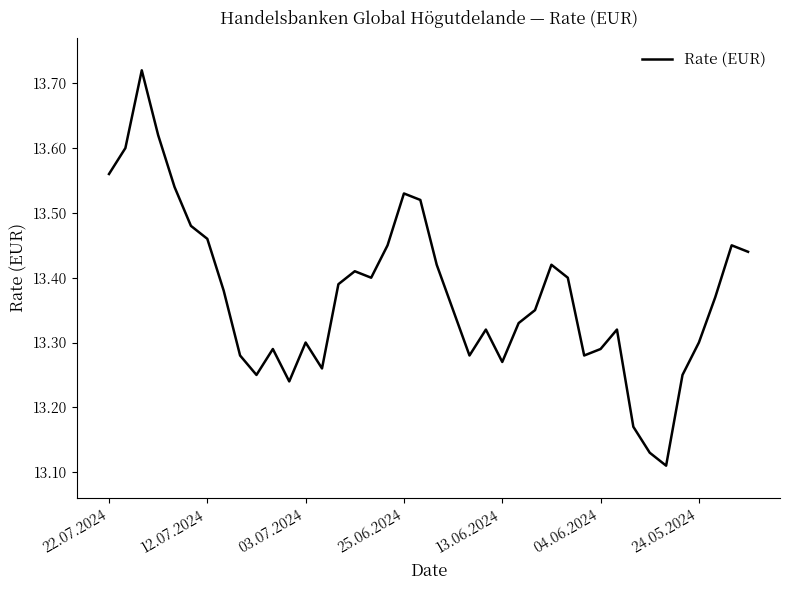

Does the chart display data point markers on the line(s)?

No